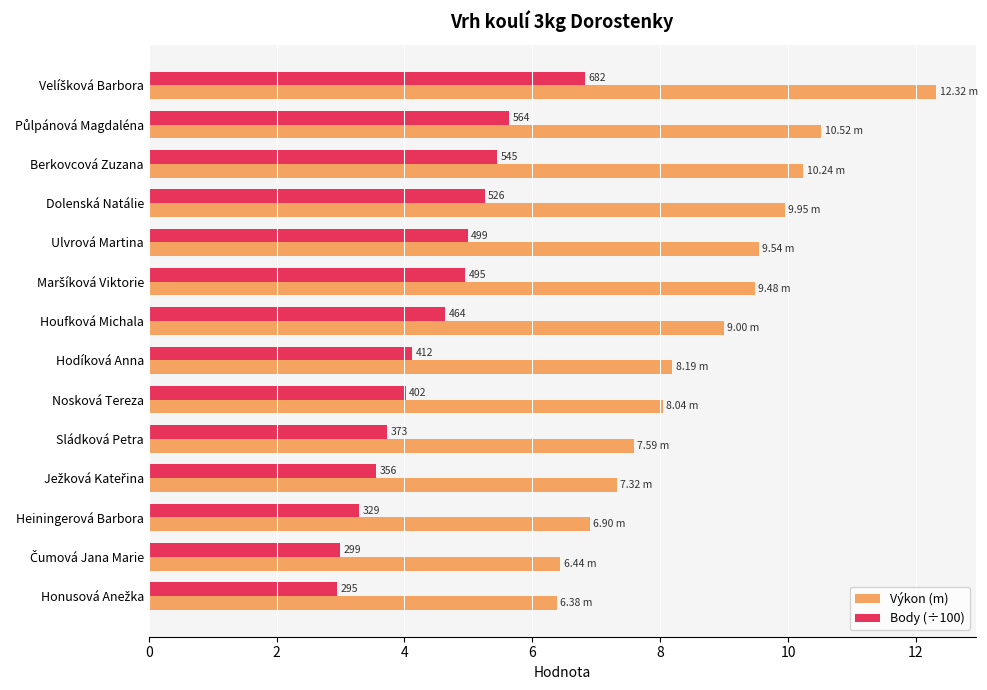

List the series in order of their peak value, highest first.

Výkon (m), Body (÷100)